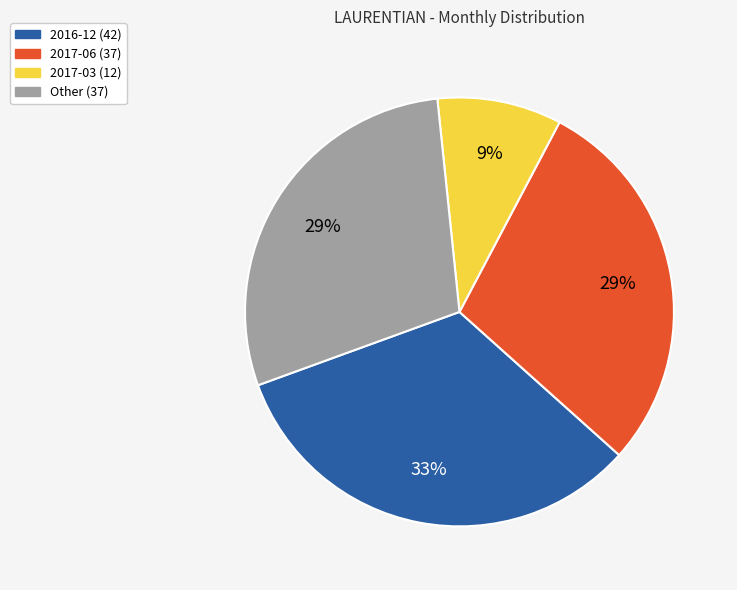

What is the smallest slice in the pie chart?

2017-03 (12)